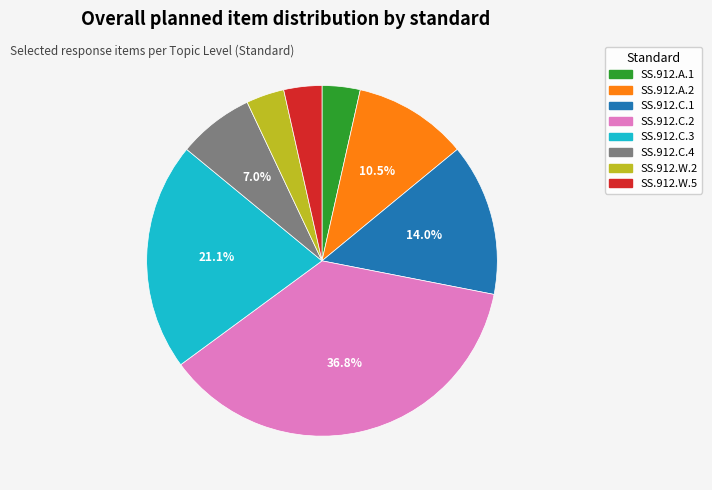

Is there any slice that represents more than half of the pie?

No